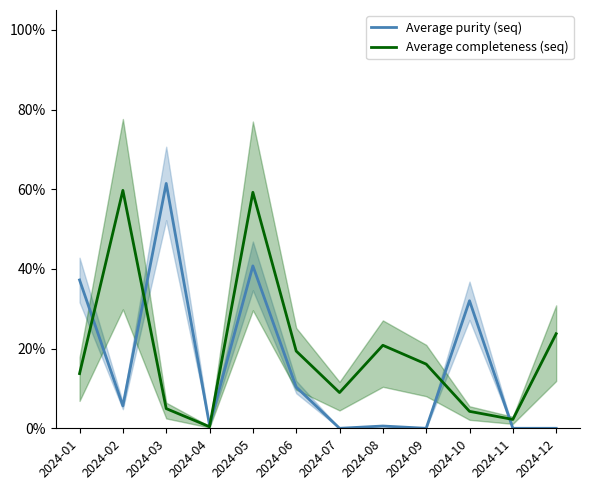

At 2024-08, list the series in order from smallest to largest.

Average purity (seq), Average completeness (seq)